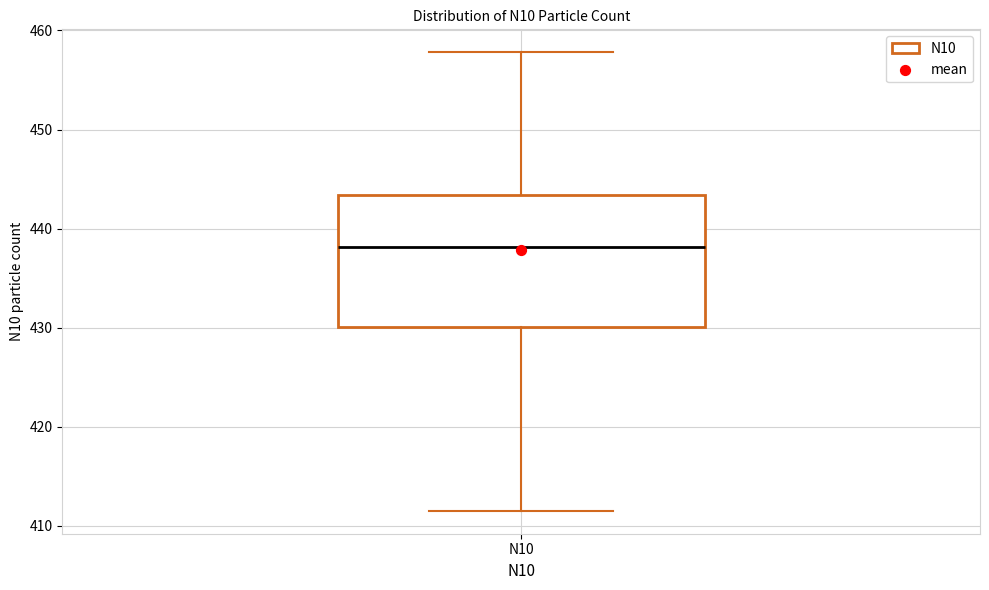

Read this box plot against the y-axis: the position of the median line, the range covered by the box, and the ends of both whiskers. The values are not printed on the chart, so give them approximately, as read against the axis.

median 438, box 430 to 443, whiskers 412 to 458